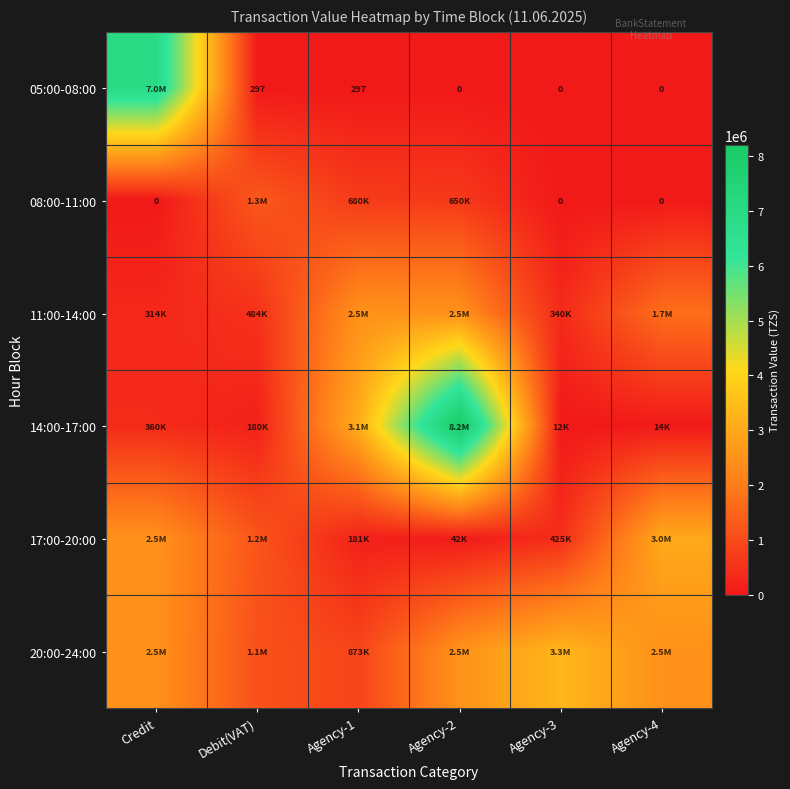

What is the approximate value of 08:00-11:00 at Debit(VAT)?

1274000.0